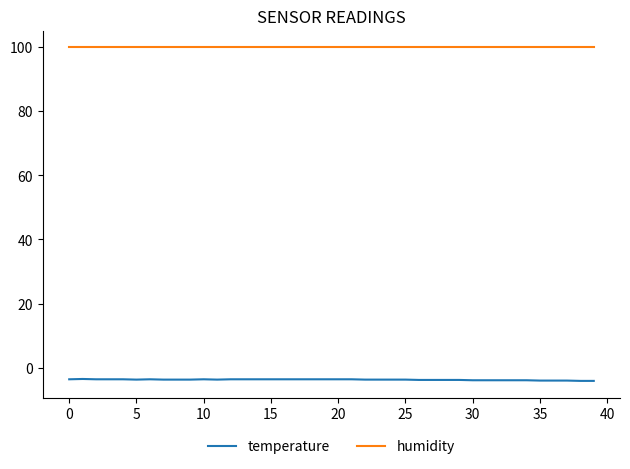

True or false: humidity and temperature intersect in this chart.

False